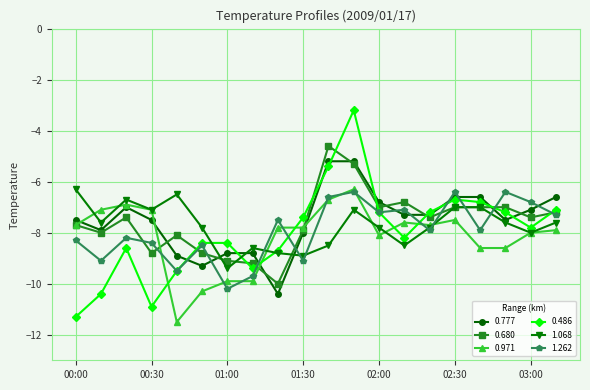

What is the greatest value displayed?

-3.2